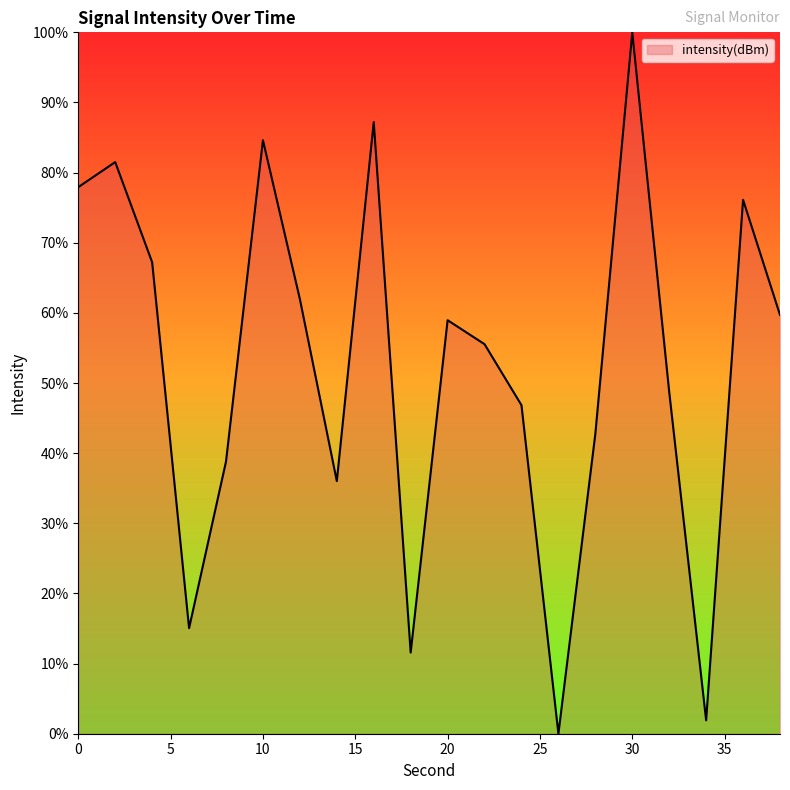

True or false: there are more than 1 points higher than both neighbors.

True